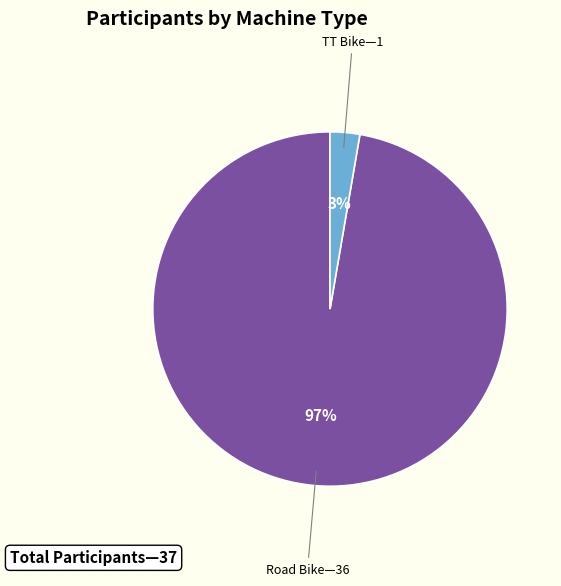

To the nearest percent, what is the average slice percentage?

50%